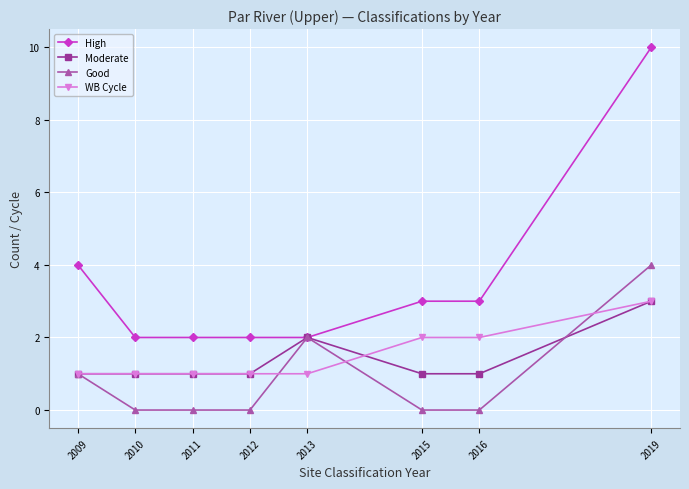

True or false: High and WB Cycle cross at least once.

False